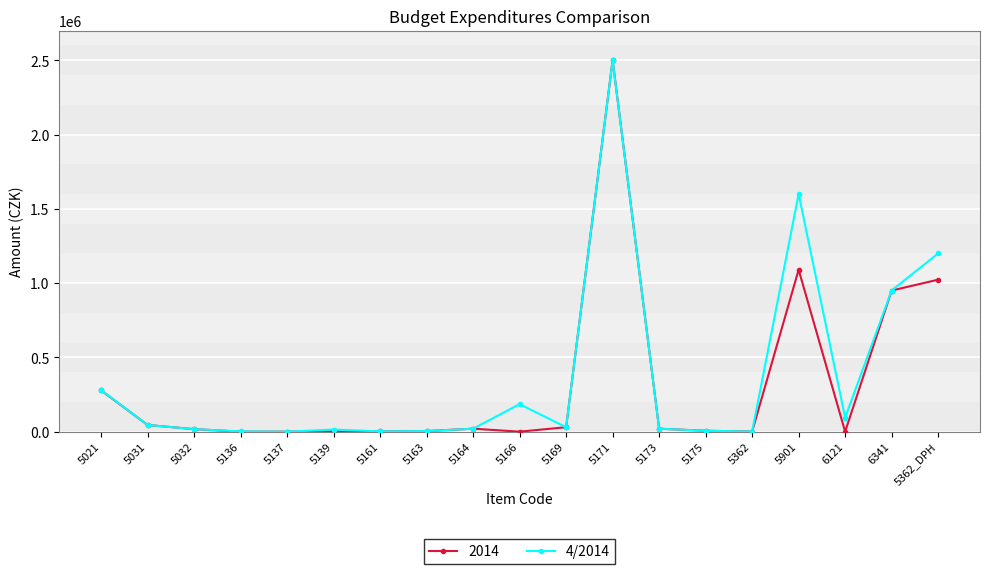

Which label corresponds to the largest value in the chart?

5171